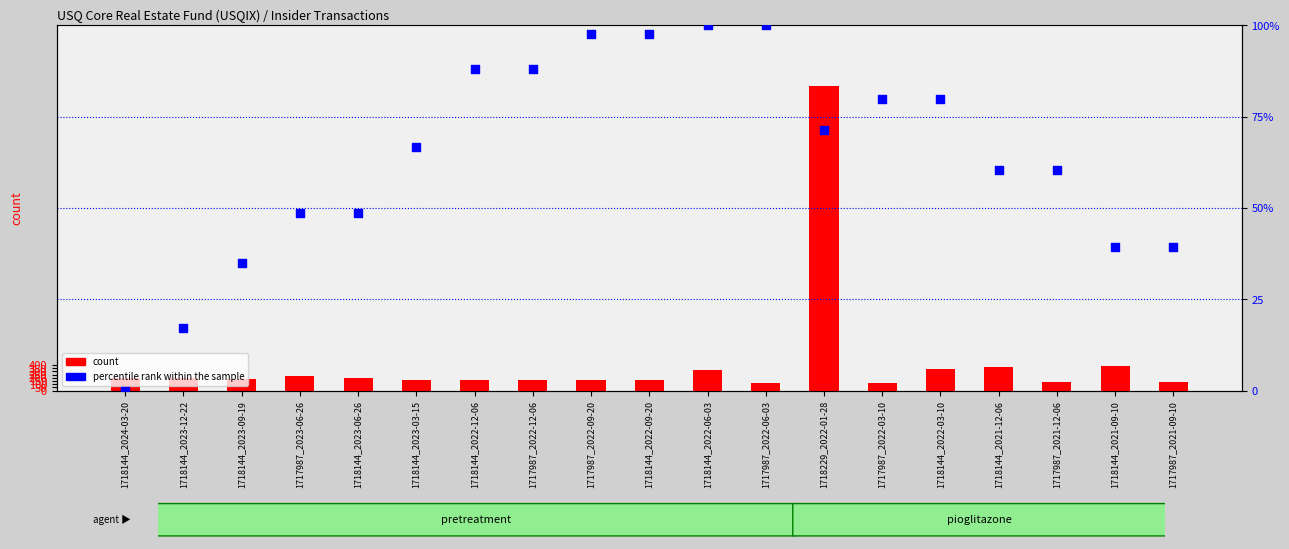

At how many categories does at least one series exceed 543?

1